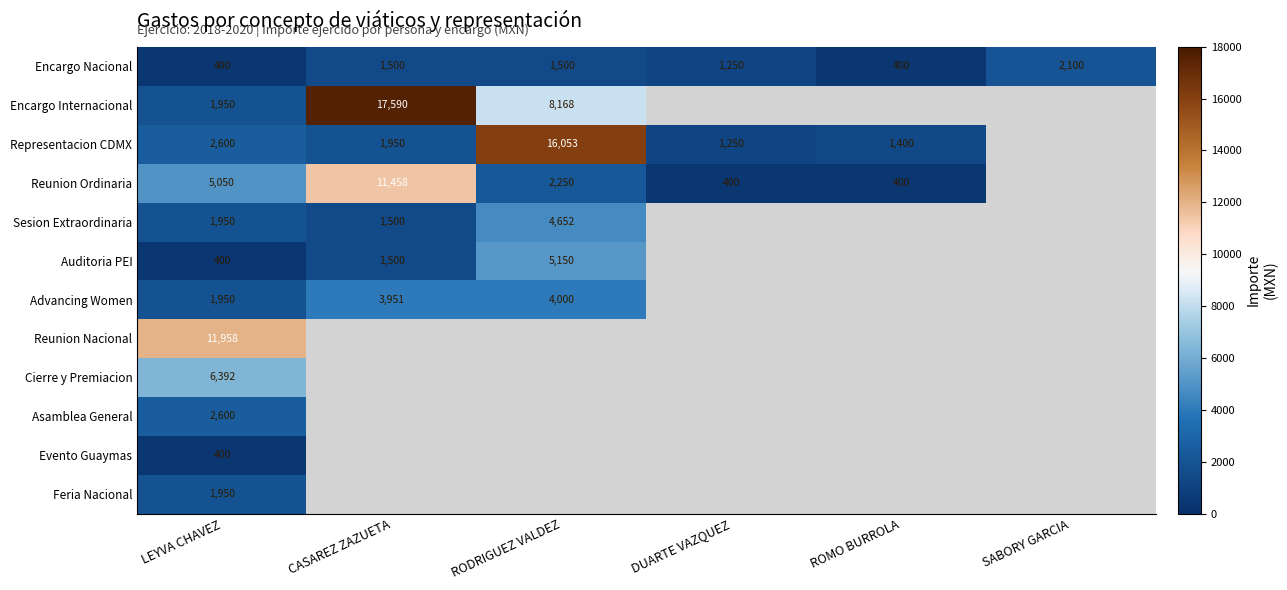

What is the sum of the Advancing Women values at RODRIGUEZ VALDEZ and CASAREZ ZAZUETA?

7951